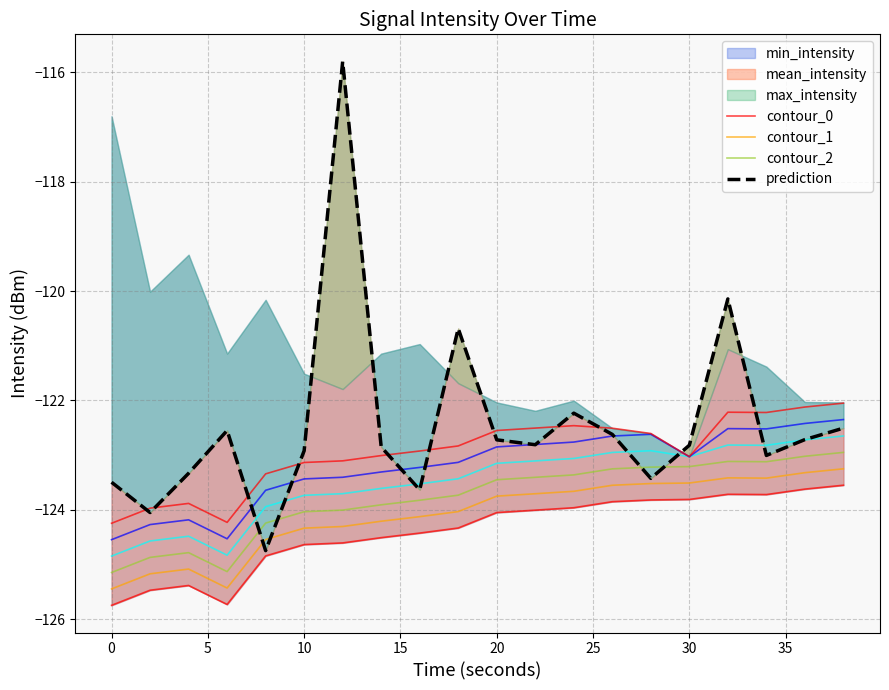

True or false: contour_2 and contour_1 intersect in this chart.

False